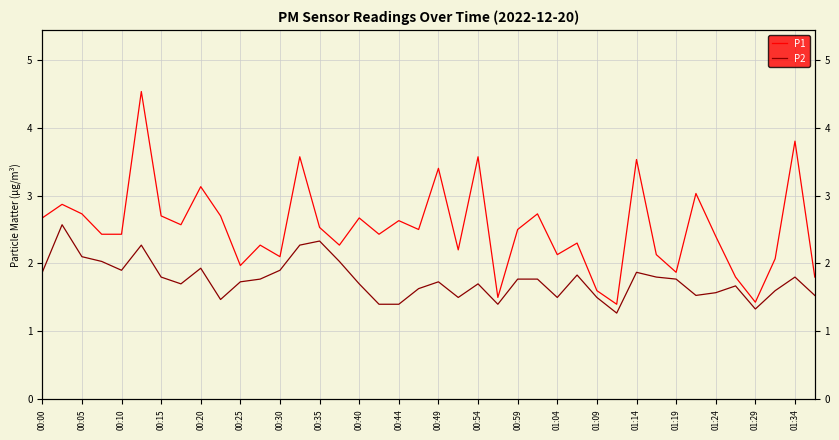

How many lines are shown in the chart?

2